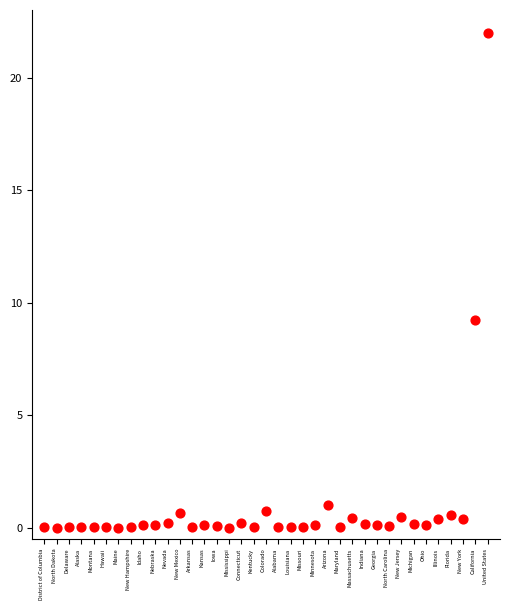

What is the range of Y values (max minus min)?

22.0